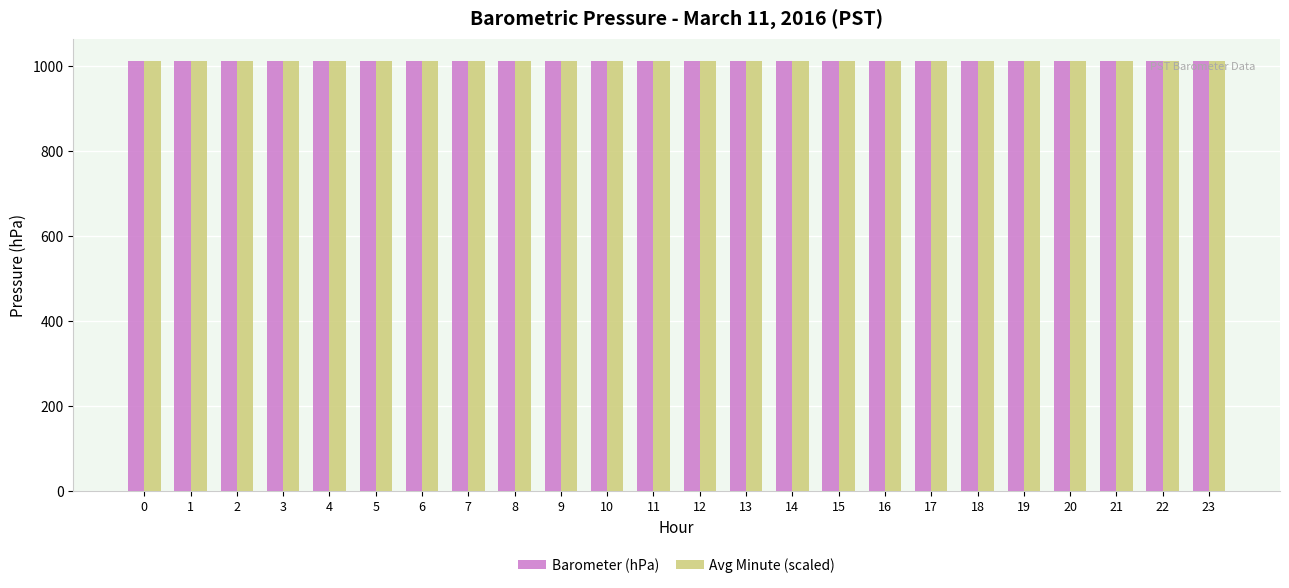

What is the total value across all series at 22?

2024.1